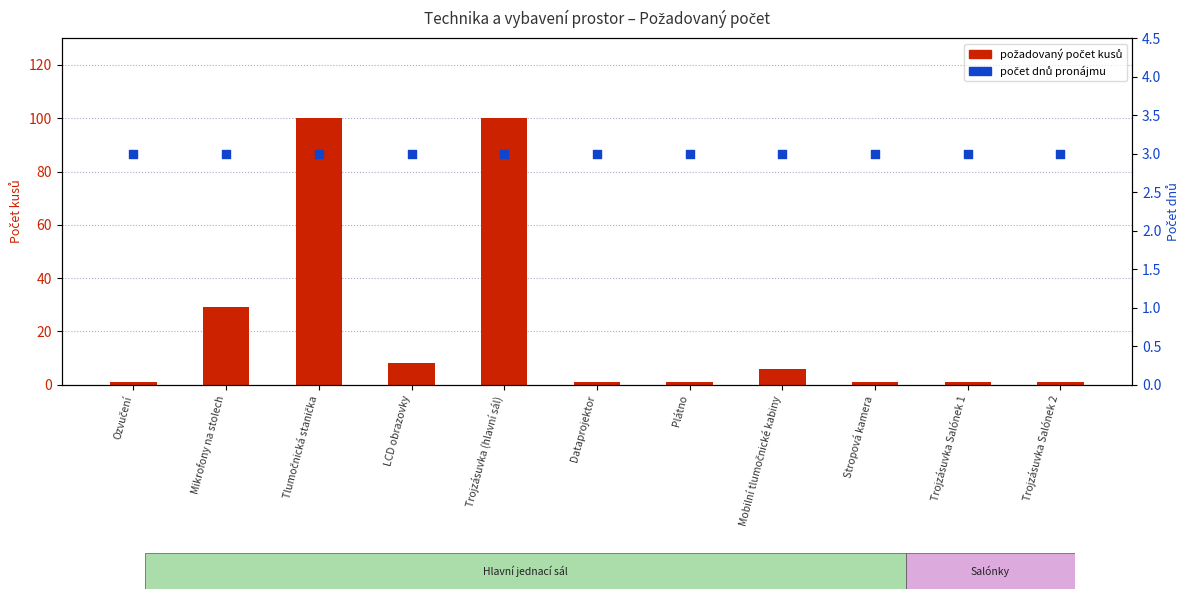

At which category is the sum across all series the highest?

Tlumočnická stanička